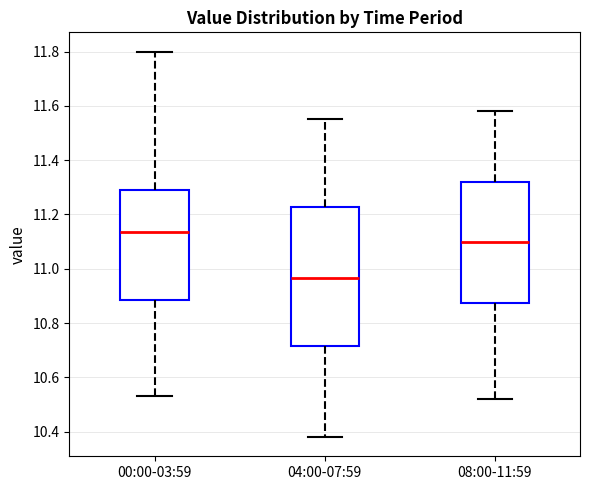

Reading left to right, transcribe this box plot: for each box, give where its median line is, the range the box spans, and where its two whiskers end, as read against the y-axis. The values are not printed on the chart, so give them approximately, as read against the axis.

00:00-03:59: median 11.14, box 10.88 to 11.30, whiskers 10.54 to 11.80
04:00-07:59: median 10.96, box 10.72 to 11.22, whiskers 10.38 to 11.56
08:00-11:59: median 11.10, box 10.88 to 11.32, whiskers 10.52 to 11.58